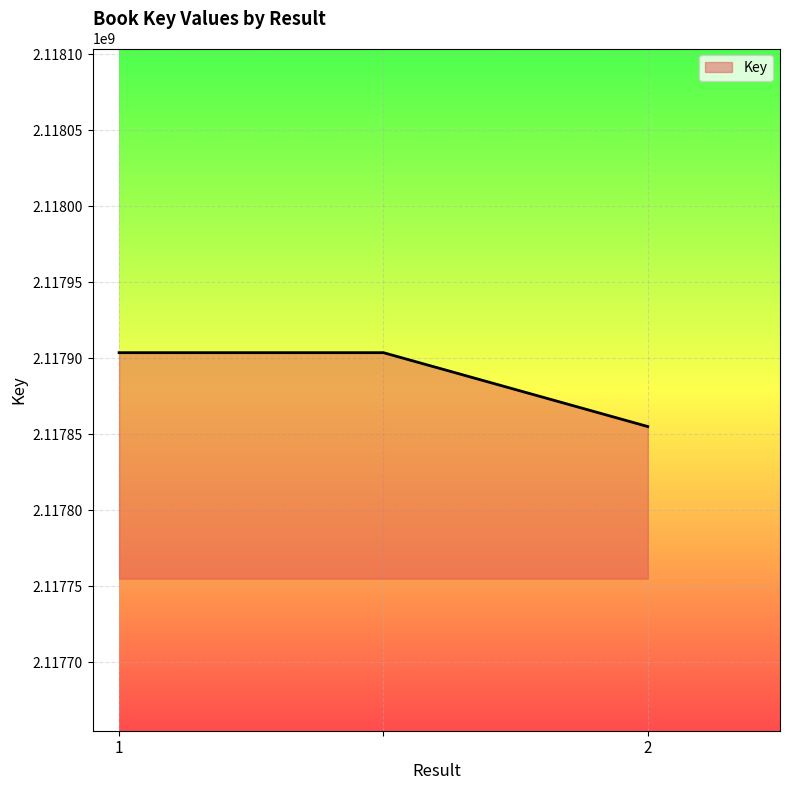

What is the difference between the second highest and minimum values?

48579